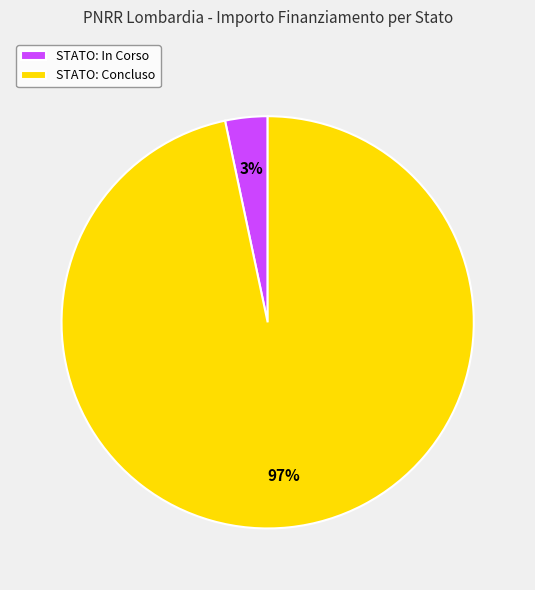

True or false: STATO: In Corso accounts for 12% of the total.

False